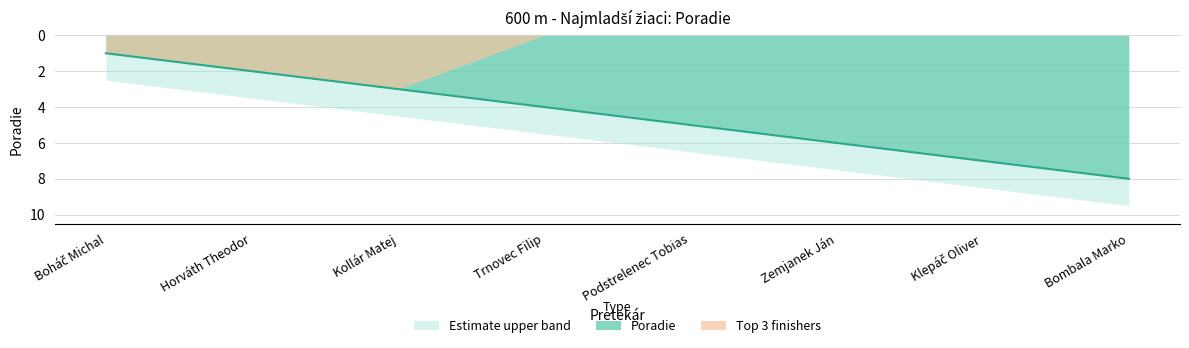

Approximately how many times larger is the value at Bombala Marko compared to Trnovec Filip?

2.0